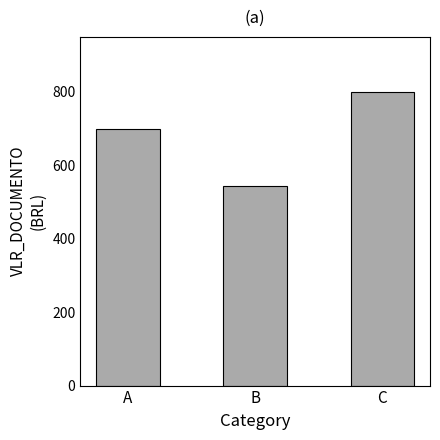

Reading left to right, list all the values displayed in this chart.

A=700.0	B=544.3	C=800.0